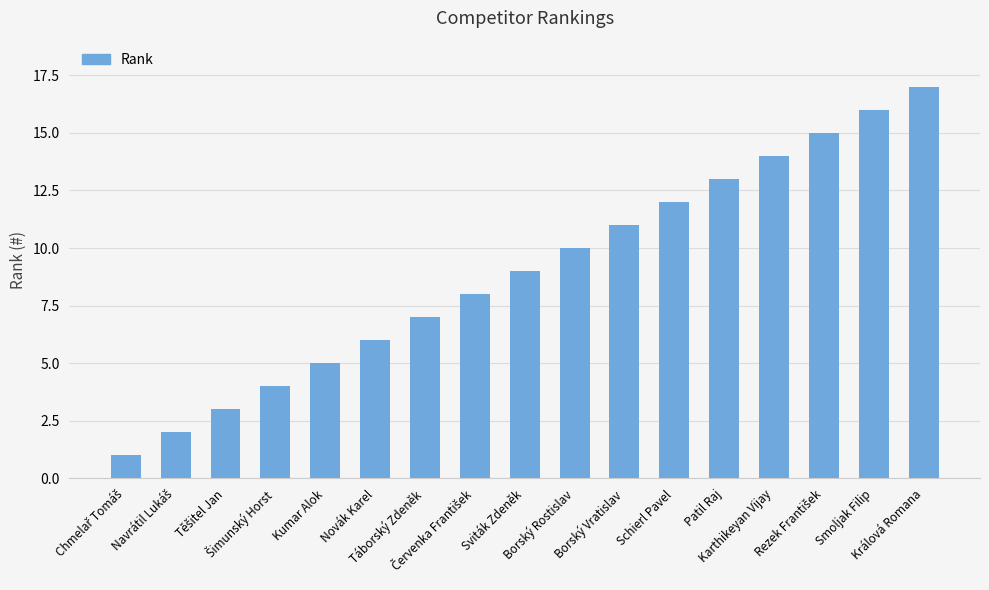

What is the greatest value displayed?

17